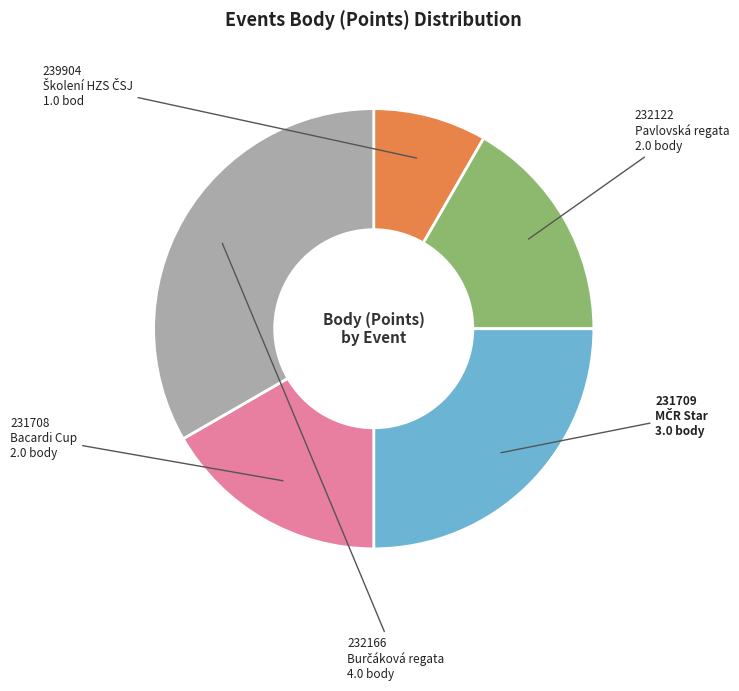

Is there a majority slice in this chart?

No